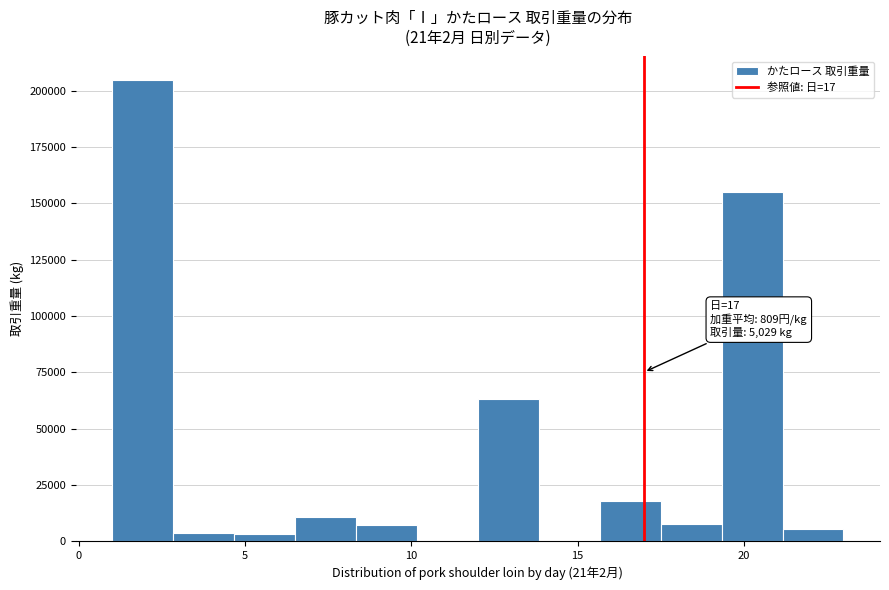

Read against the x-axis, roughly where is the centre of the tallest bar?

2.0